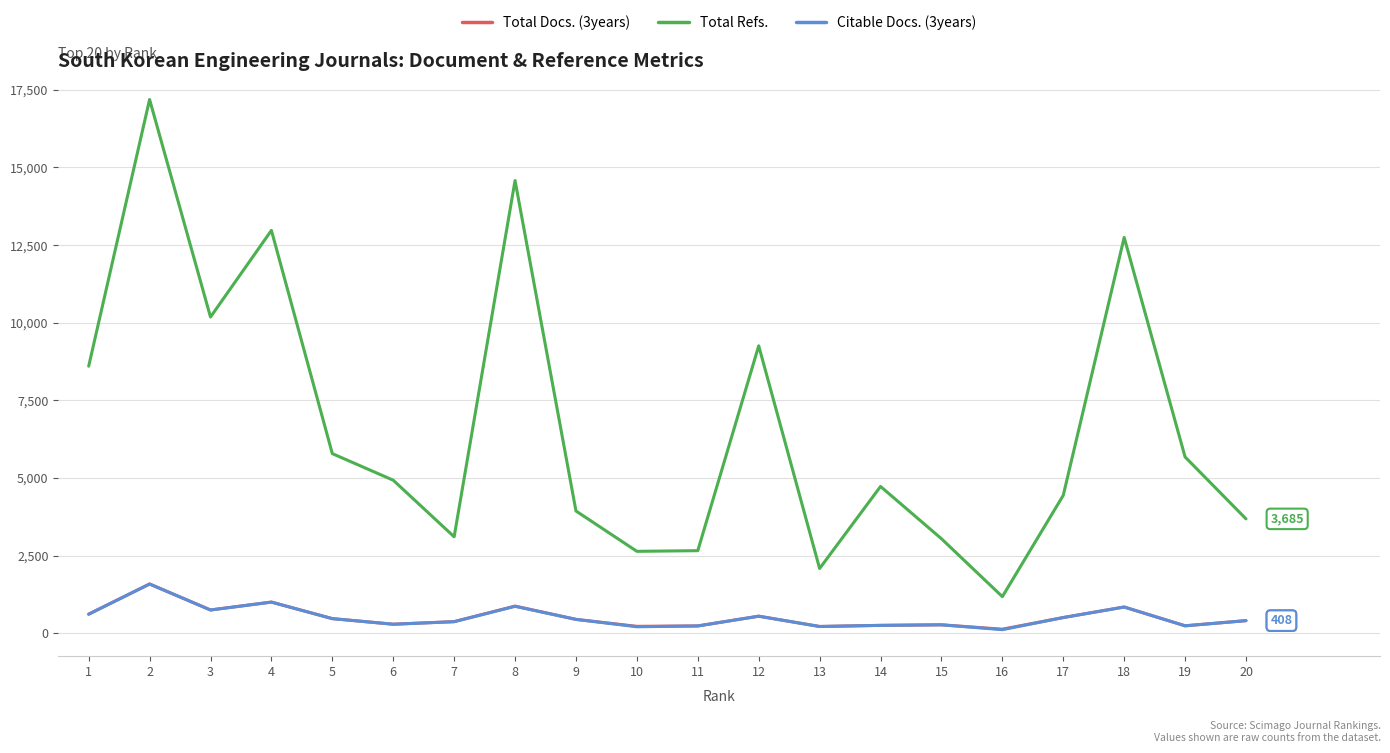

Between 3 and 13, which series saw the biggest shift?

Total Refs.